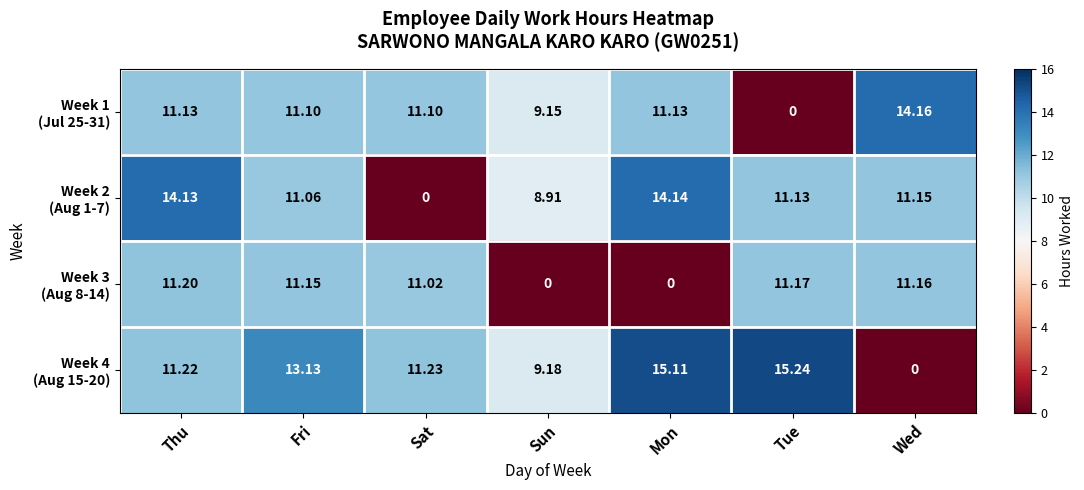

What is the spread (max minus min) of values at Wed?

14.2